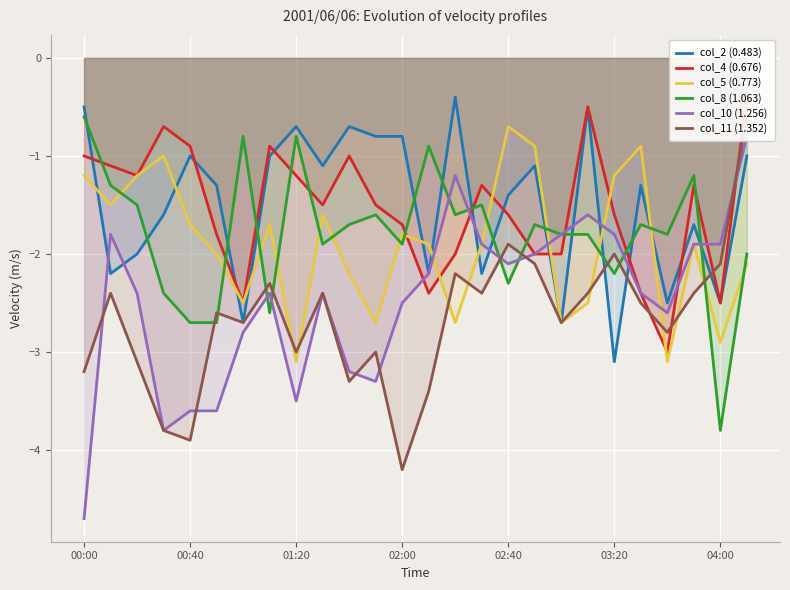

What is the highest value of the col_8 (1.063) series?

-0.6